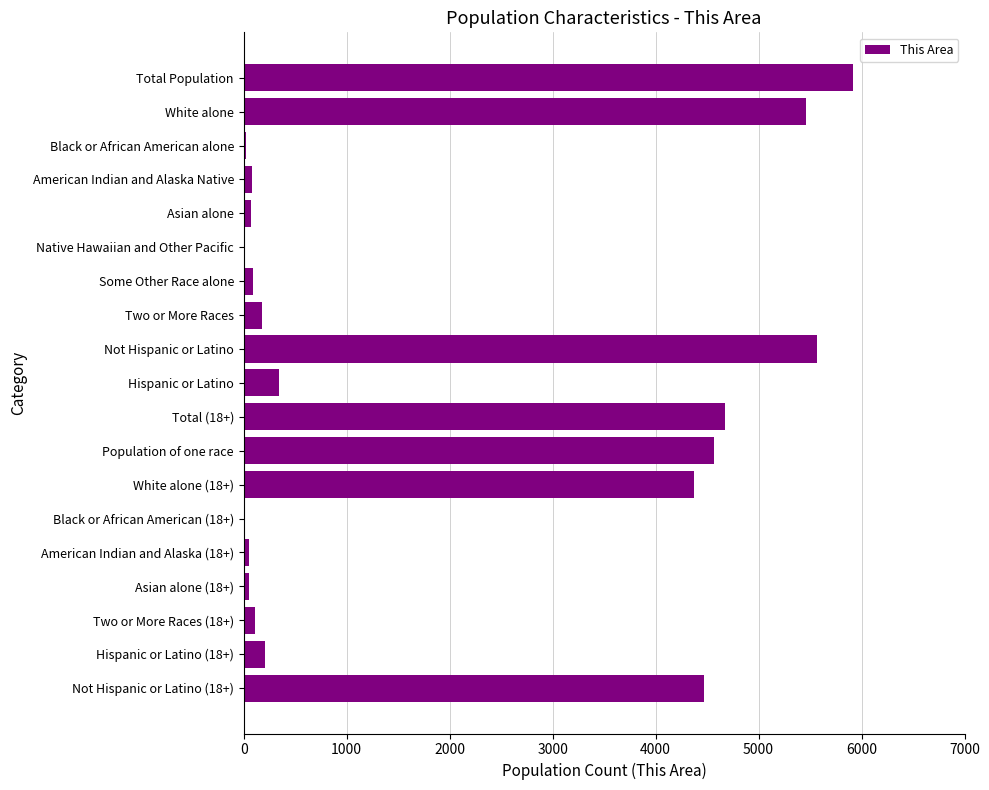

Where is the data nearest to the value 2957?

White alone (18+)